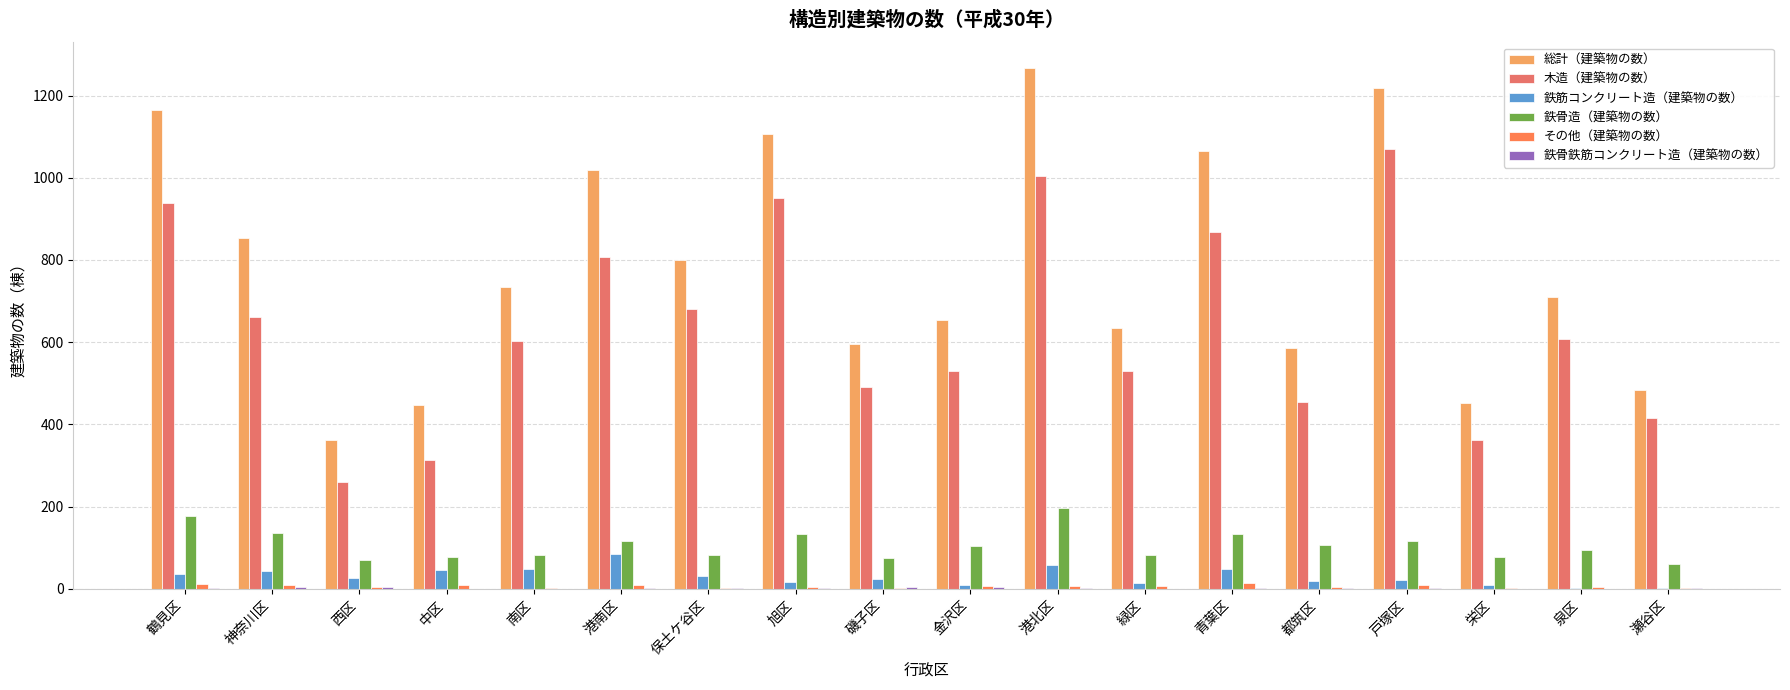

Which category has the lowest value in the その他（建築物の数） series?

南区